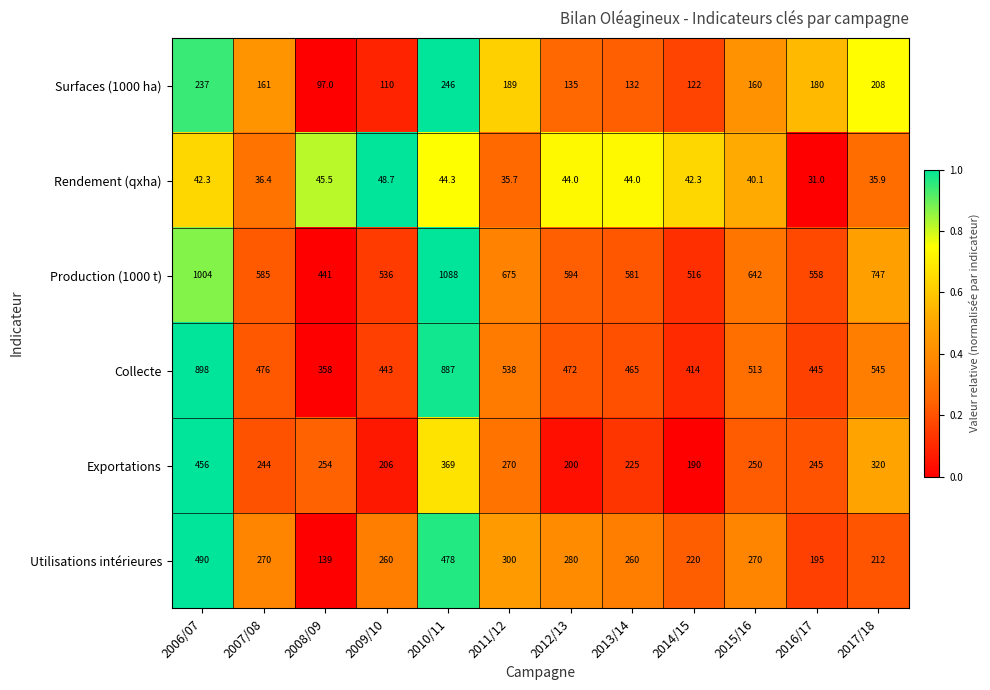

What is the approximate value of Utilisations intérieures at 2008/09?

139.0